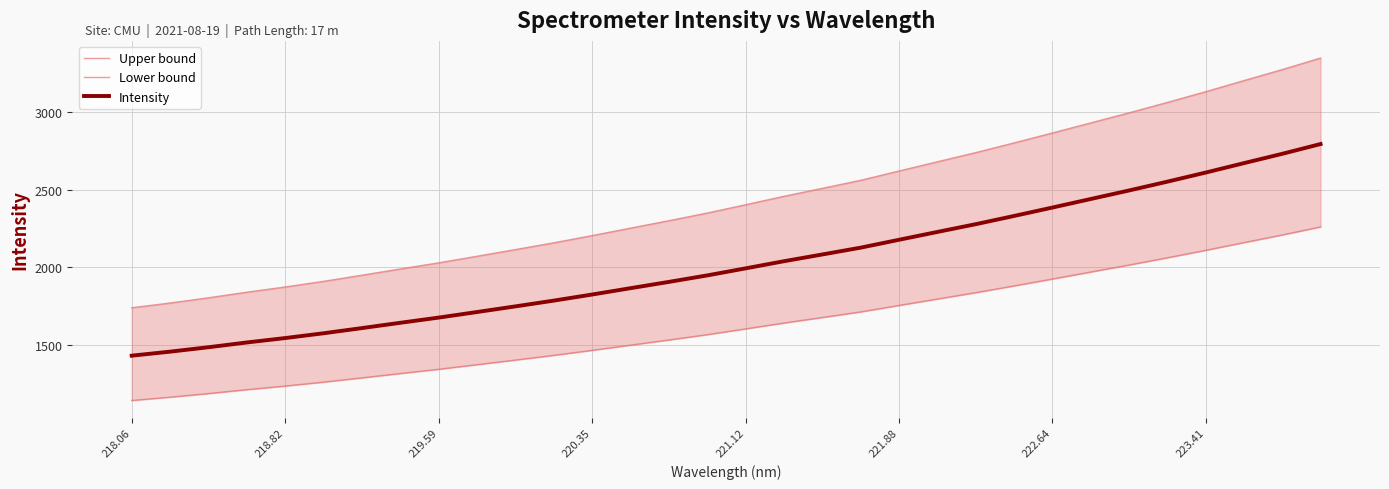

True or false: Intensity has a value of 2384.9 at 222.64.

True